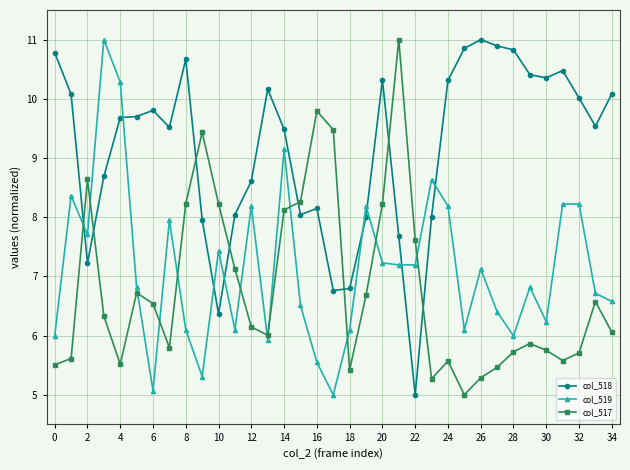

Which series has the largest total across all categories?

col_518